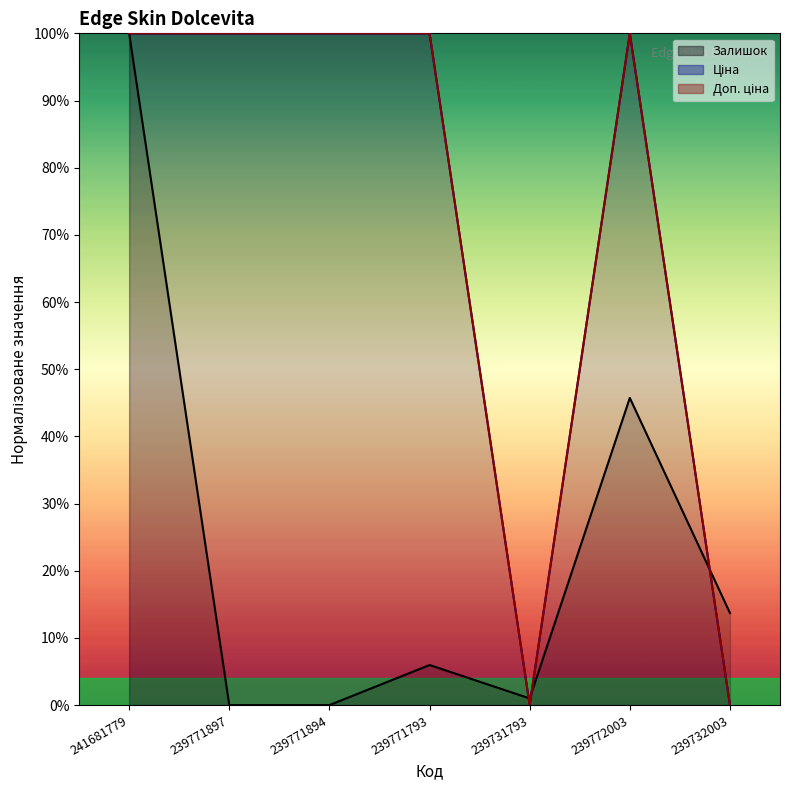

Is it true that Ціна equals 100.0 at 239771897?

True